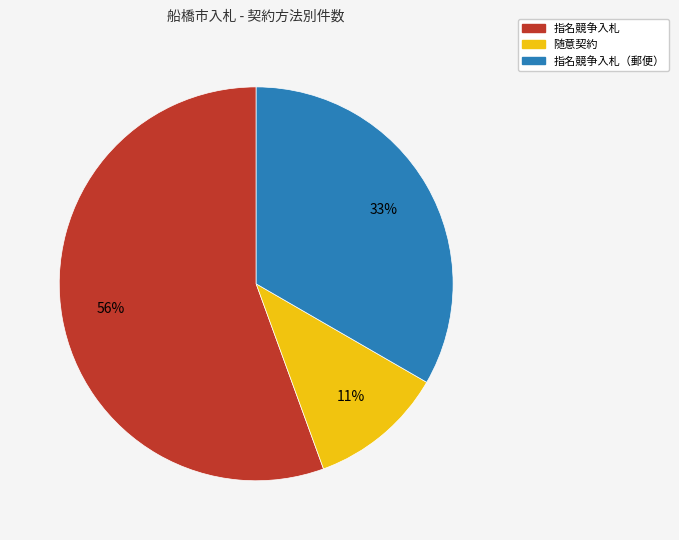

To the nearest percent, what is the average slice percentage?

33%